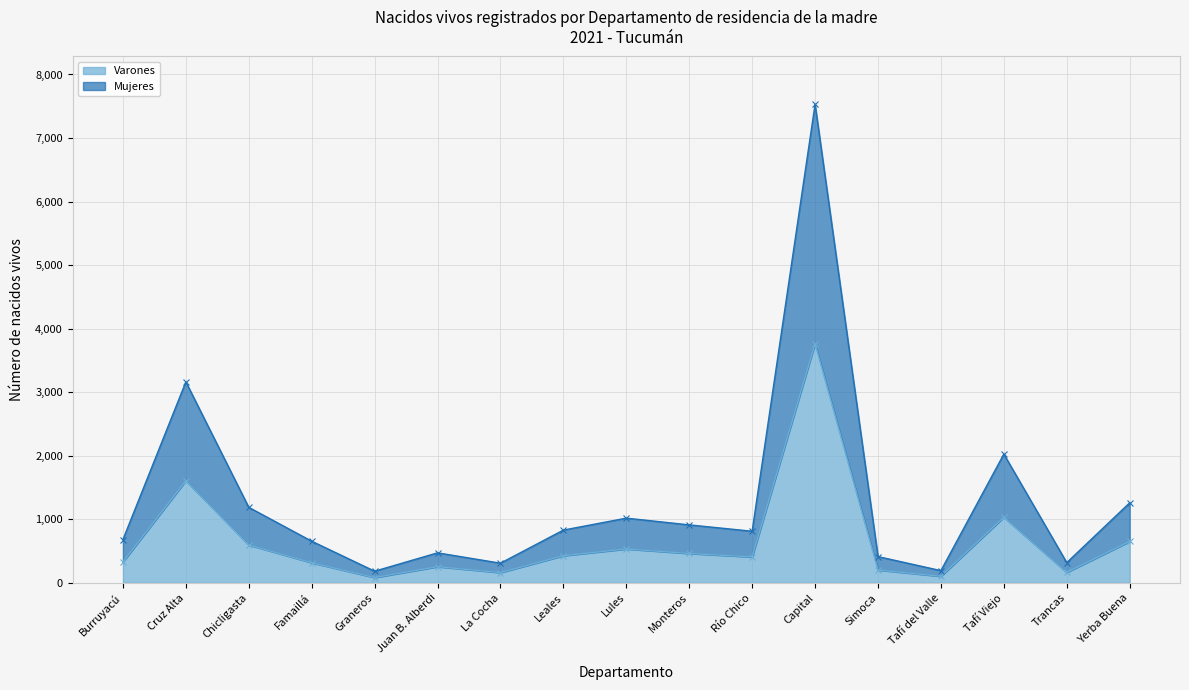

Is it true that Varones equals 160 at La Cocha?

True